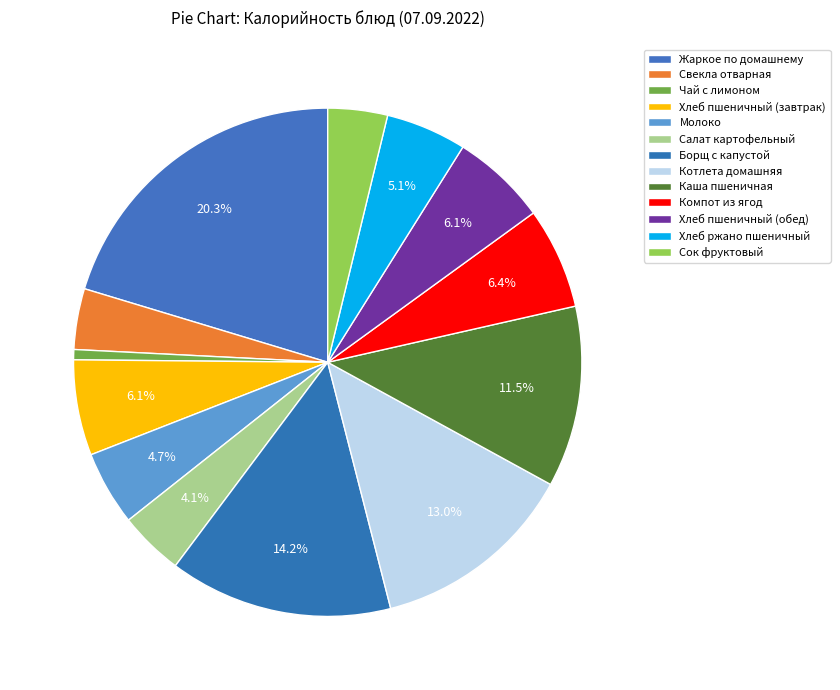

What is the change in value from Жаркое по домашнему to Компот из ягод?

-175.8